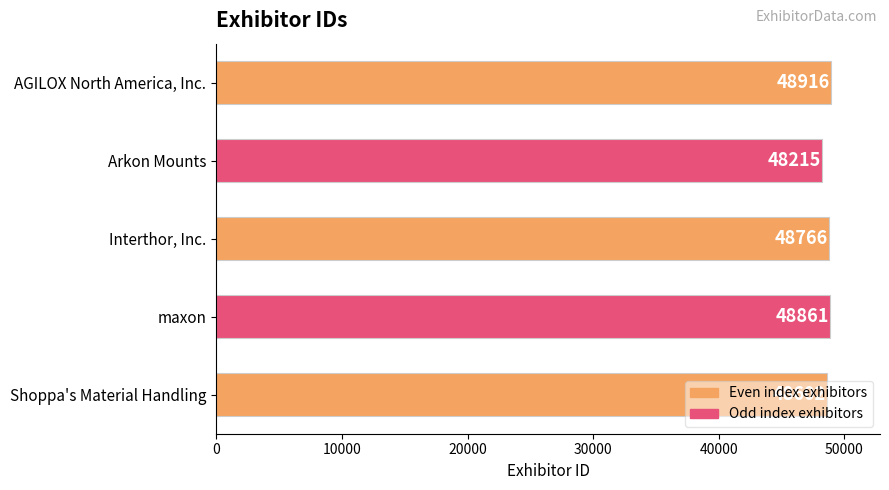

What is the sum of all values?

243360